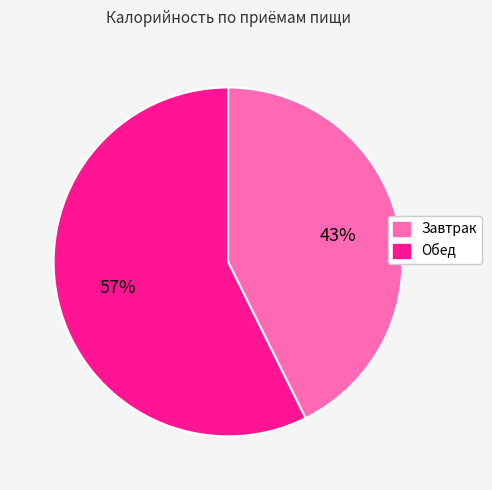

Does Обед account for over 50% of the chart?

Yes